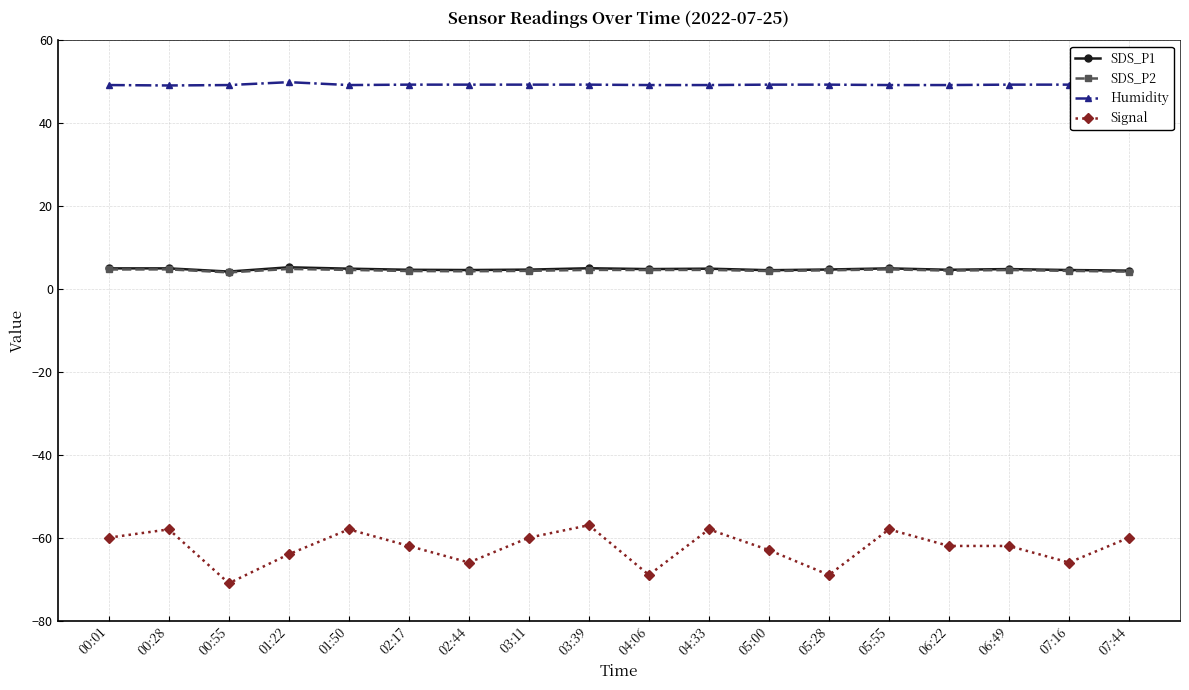

Is it true that SDS_P2 equals 4.6 at 06:49?

True